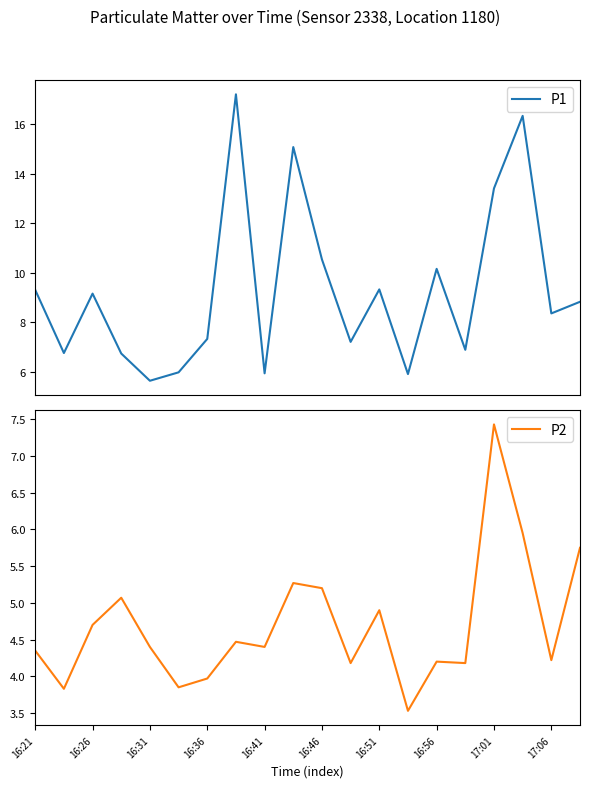

Which series has the largest total across all categories?

P1